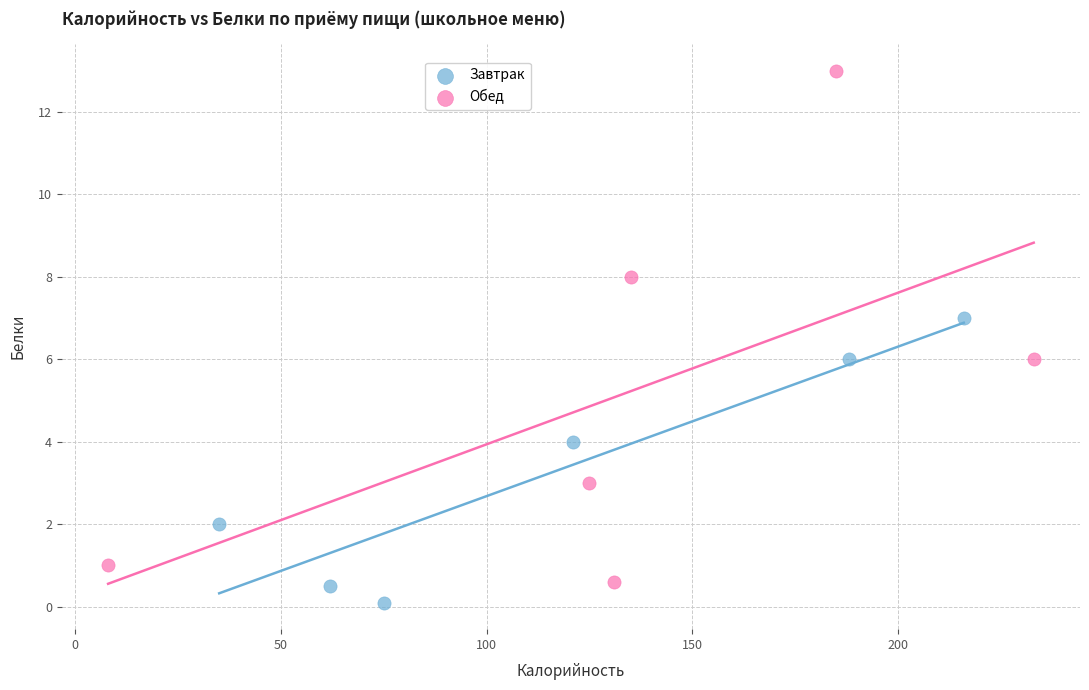

What are all the series names shown in the legend?

Завтрак, Обед